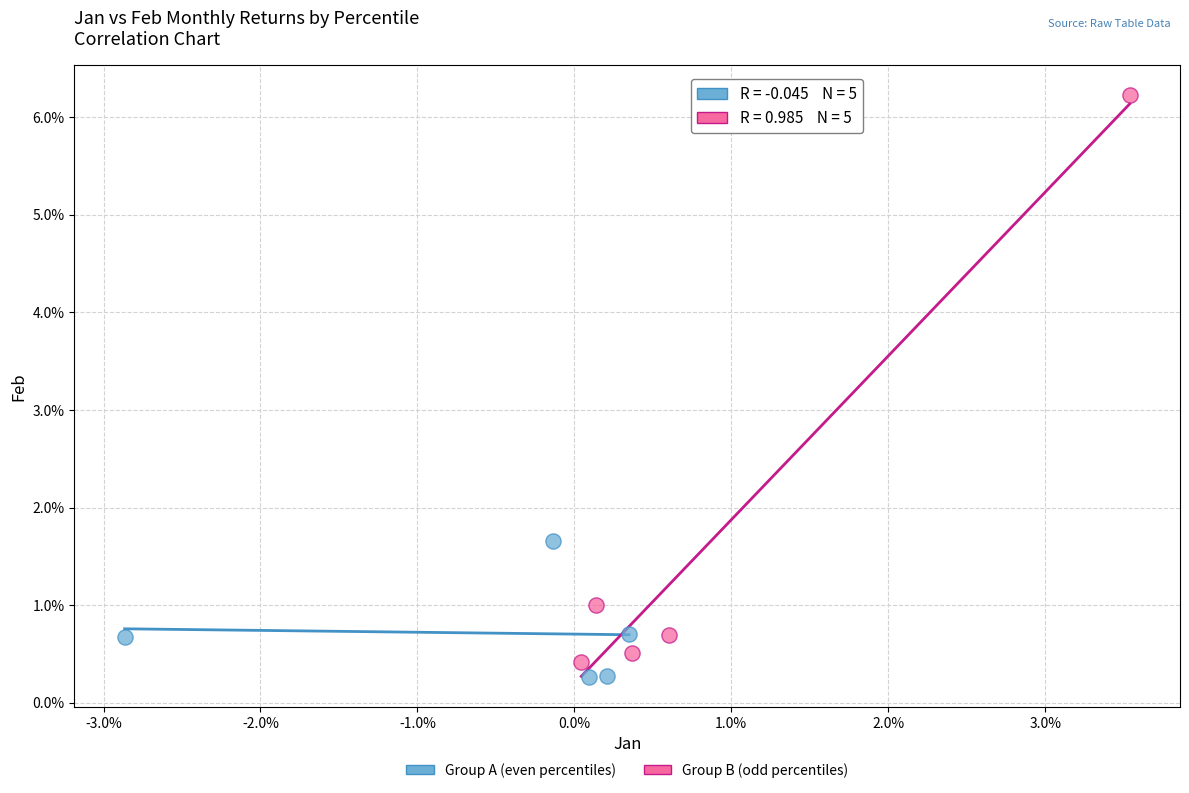

Which series reaches the minimum Y coordinate?

Group A (even percentiles)